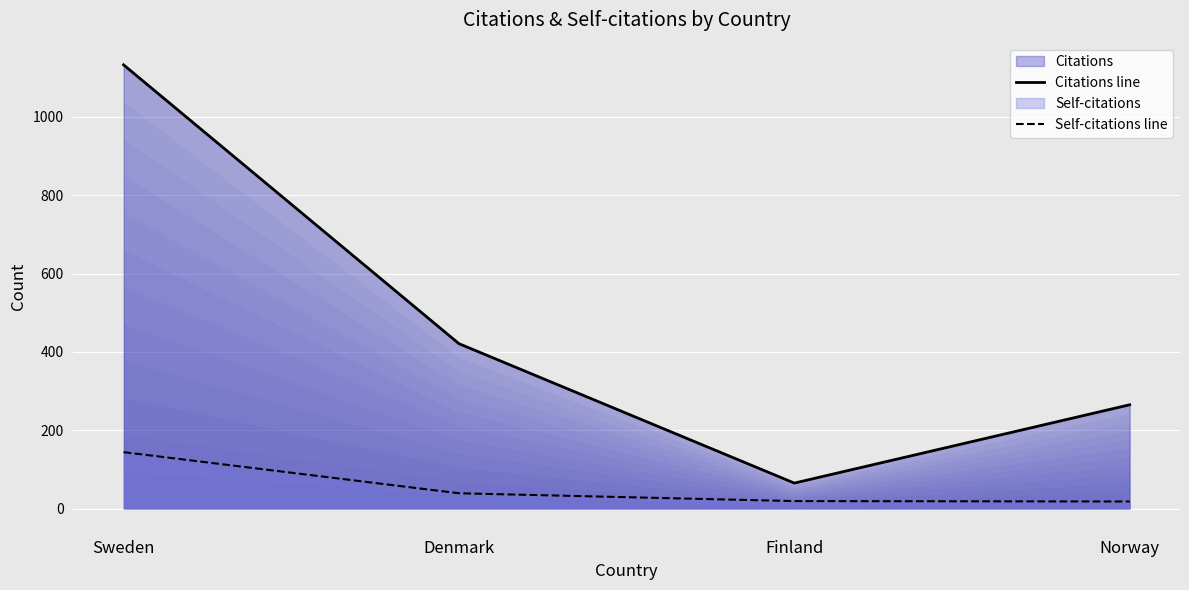

Reading left to right, extract all data points from this chart.

Citations line: Sweden=1133	Denmark=421	Finland=65	Norway=265
Self-citations line: Sweden=144	Denmark=39	Finland=19	Norway=18